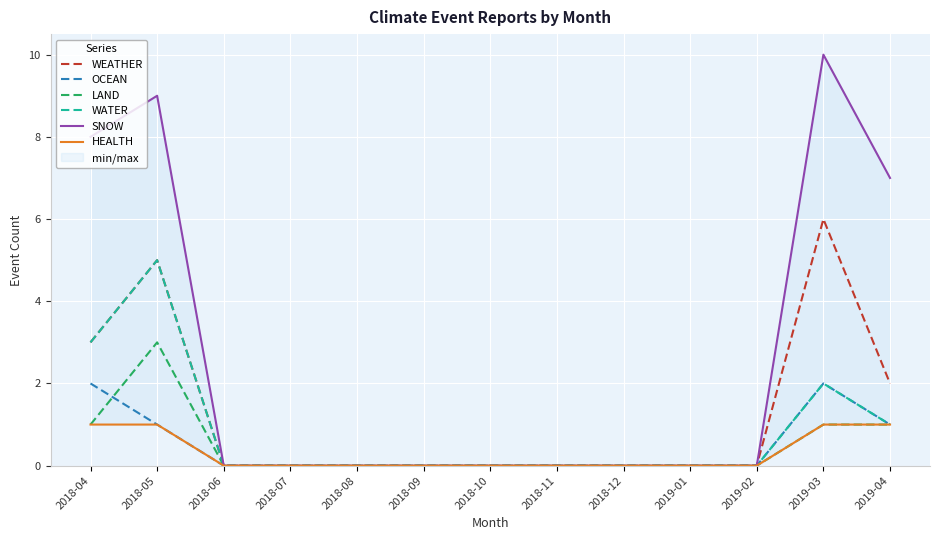

What is the difference between the second highest and second lowest values in the LAND series?

1